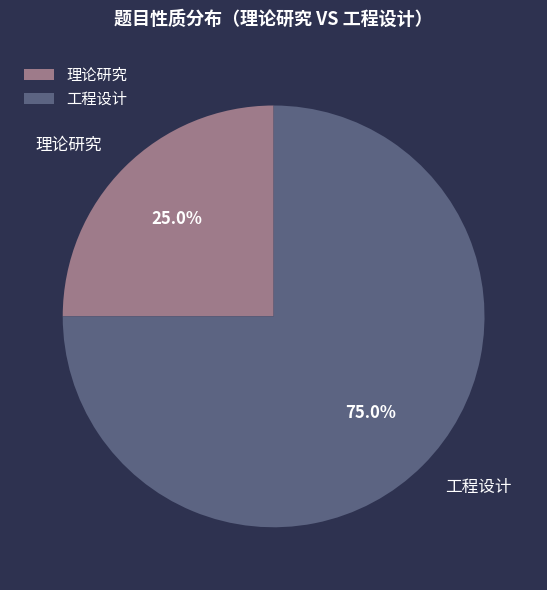

Which slice is the largest?

工程设计